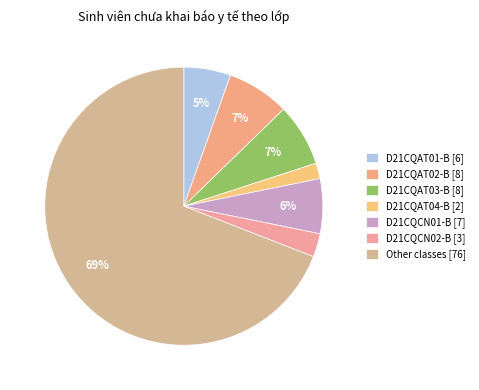

How many slices are in this pie chart?

7